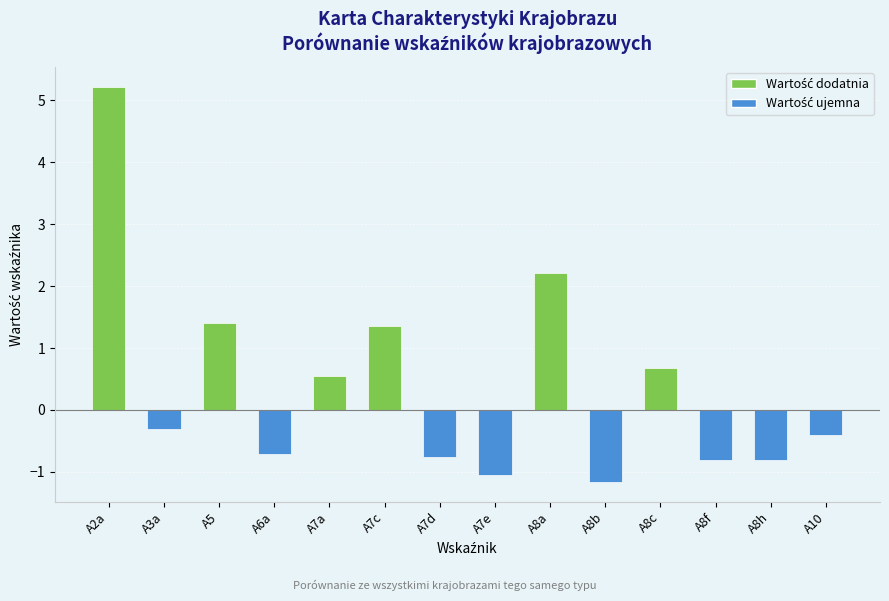

What is the label of the 14th bar from the right?

A2a